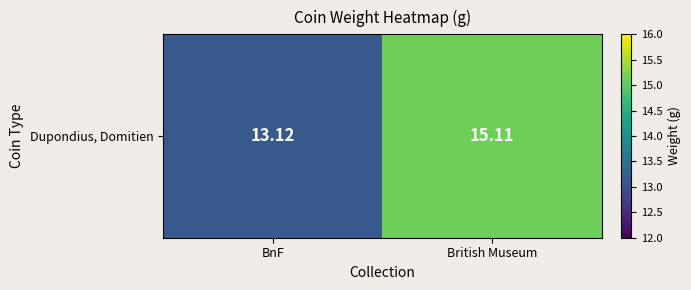

Which label corresponds to the largest value in the chart?

British Museum